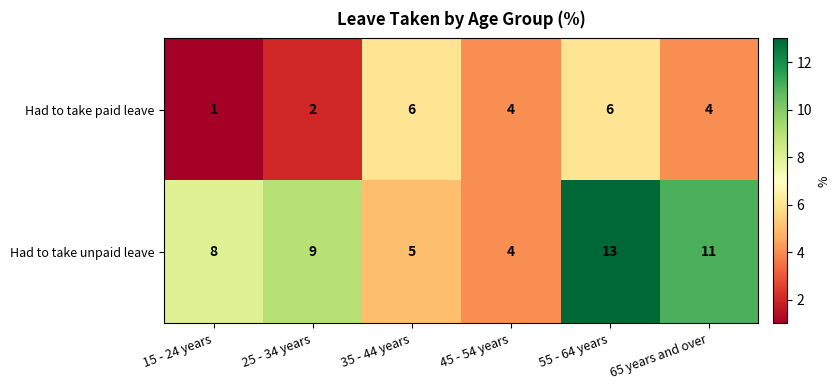

True or false: Had to take paid leave has a value of 2 at 55 - 64 years.

False